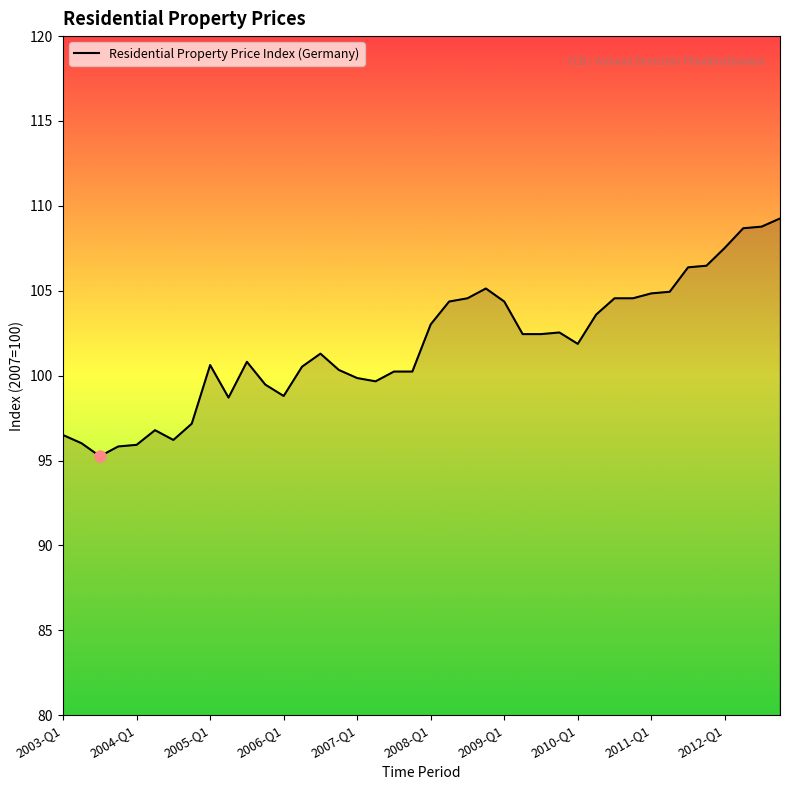

What is the smallest value displayed?

95.3